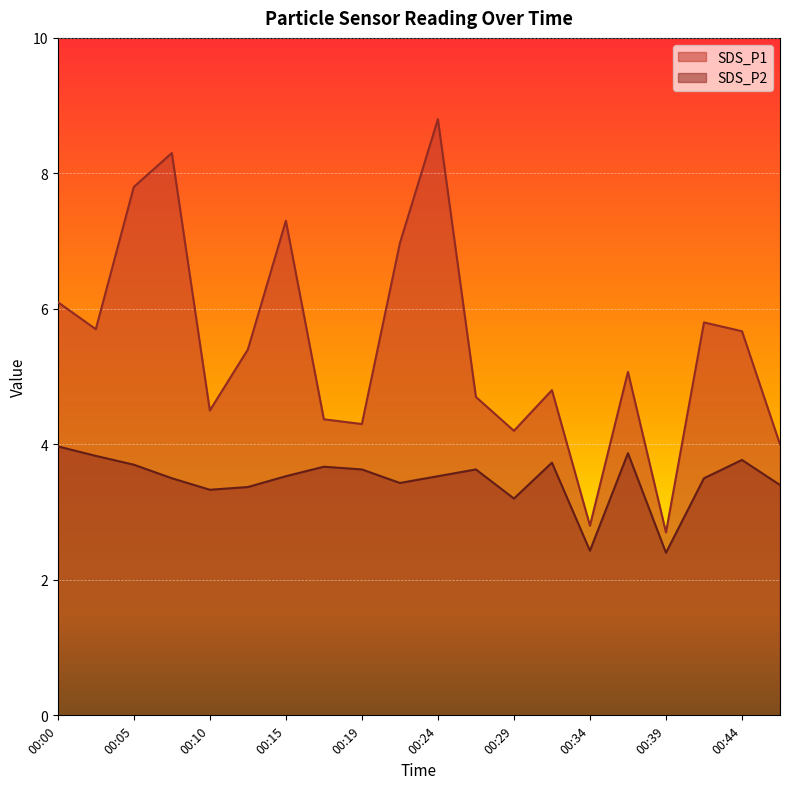

What is the sum of all SDS_P2 values?

69.4